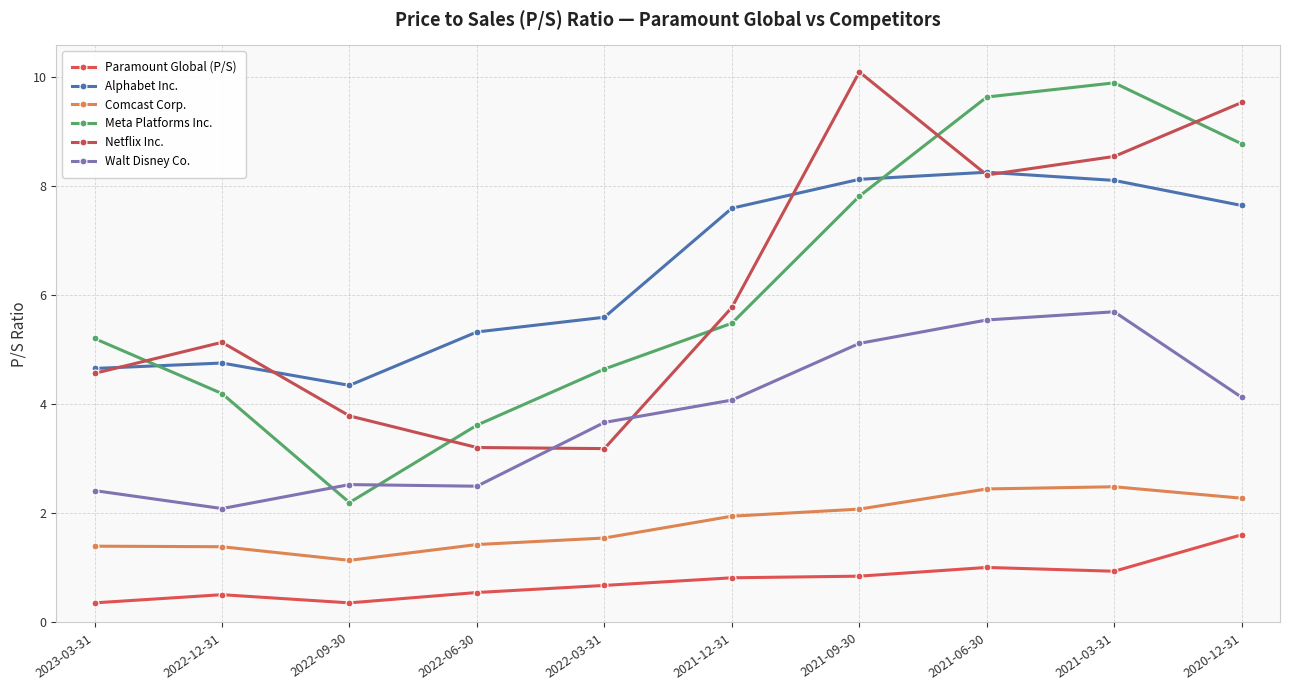

Does the chart display data point markers on the line(s)?

Yes